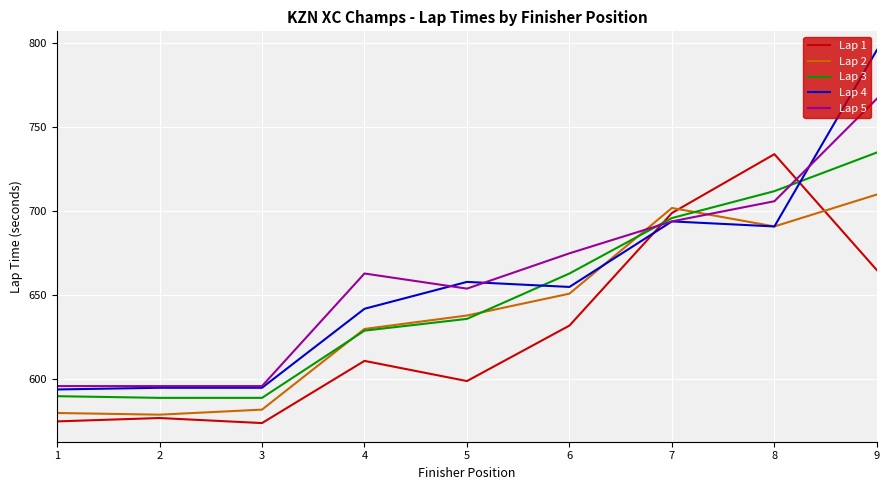

Between 3 and 8, which series saw the biggest shift?

Lap 1